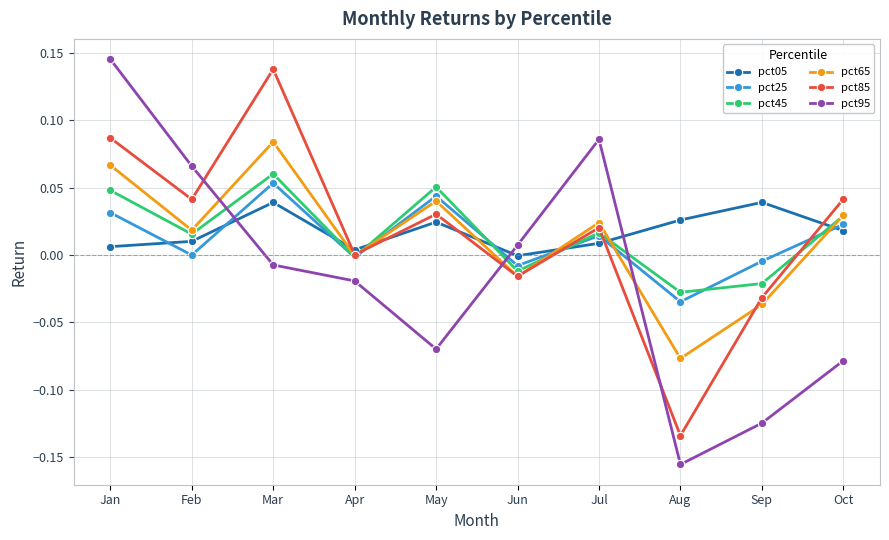

List the series in order of their peak value, highest first.

pct95, pct85, pct65, pct45, pct25, pct05